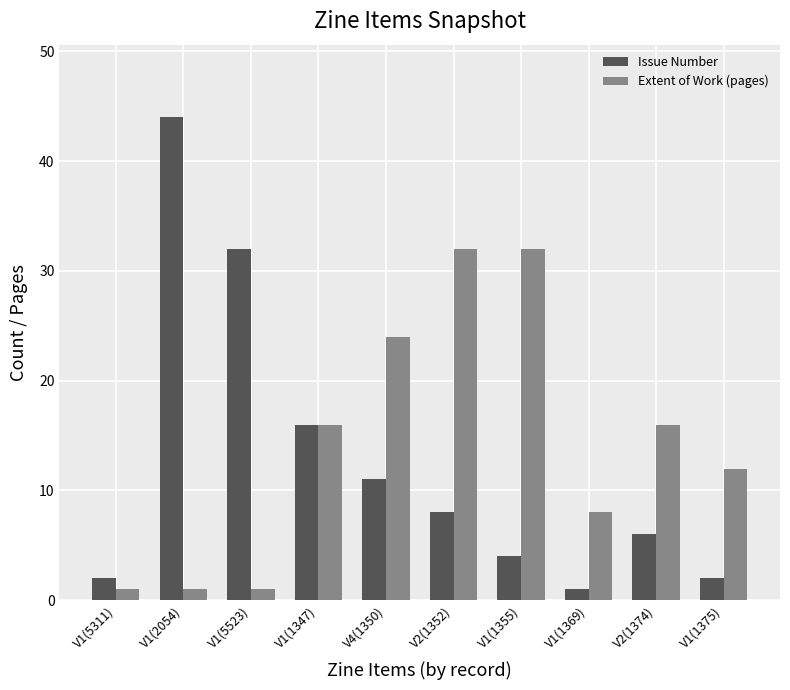

What is the label of the 6th bar from the left?

V2(1352)